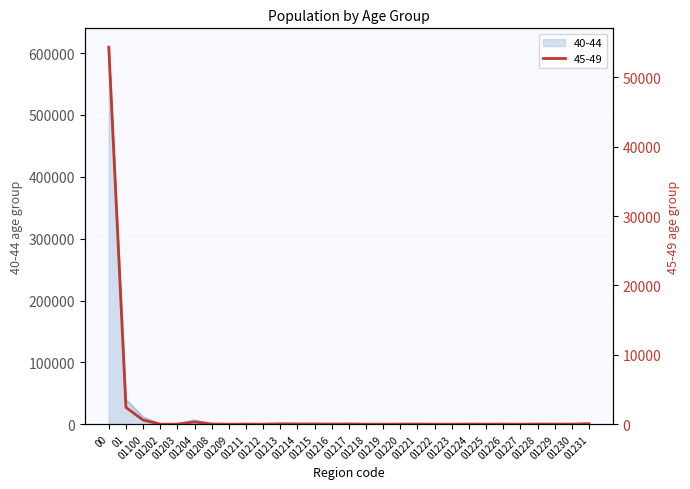

Which series has the largest total across all categories?

40-44